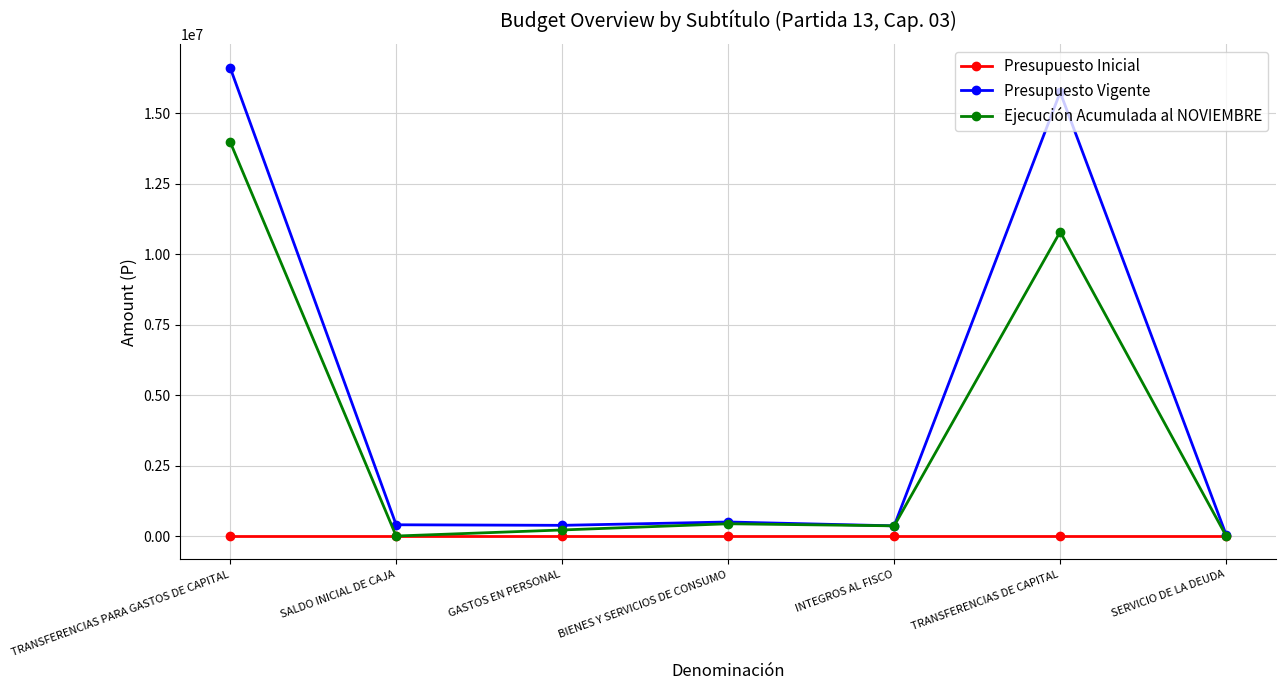

How many data points does each series have?

7